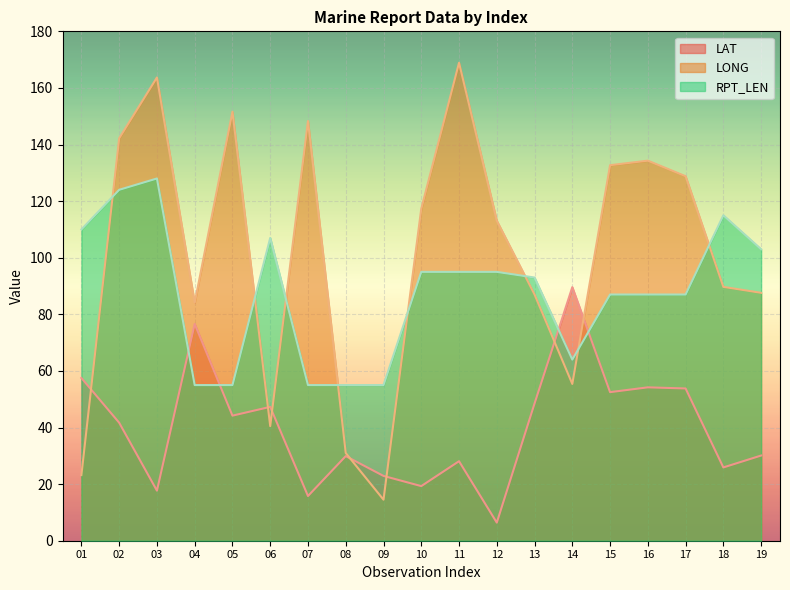

At which label is LONG closest to 91?

18